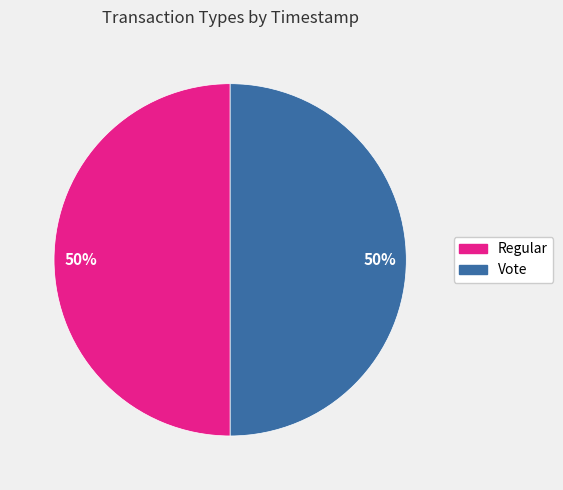

Approximately how many times larger is the value at Vote compared to Regular?

1.0